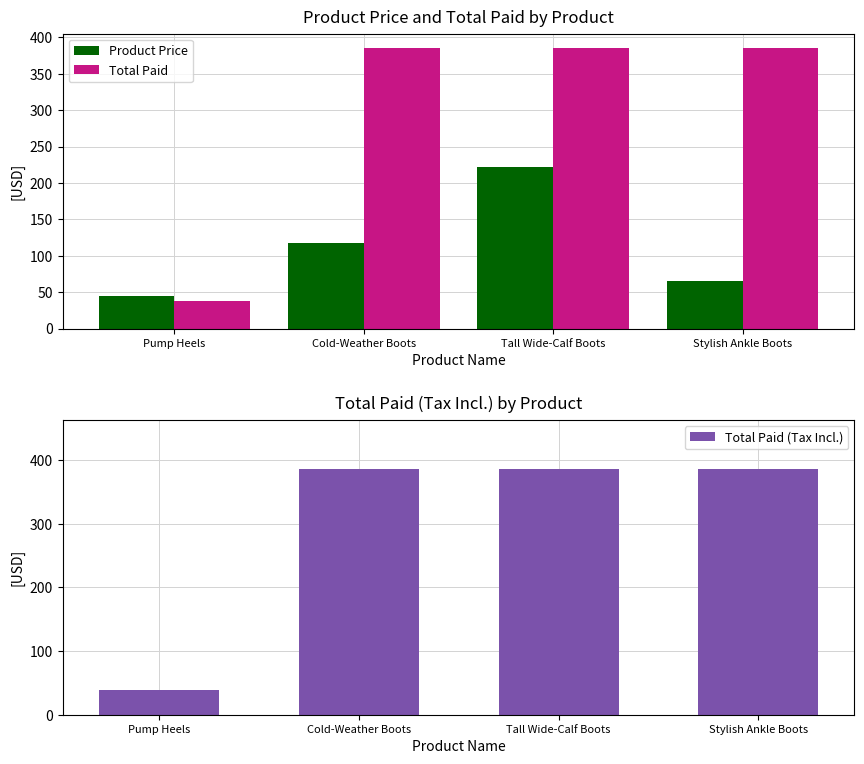

Reading left to right, list all the values displayed in this chart.

Product Price: 45.0	117.0	222.0	65.0
Total Paid: 38.3	385.8	385.8	385.8
Total Paid (Tax Incl.): 38.3	385.8	385.8	385.8